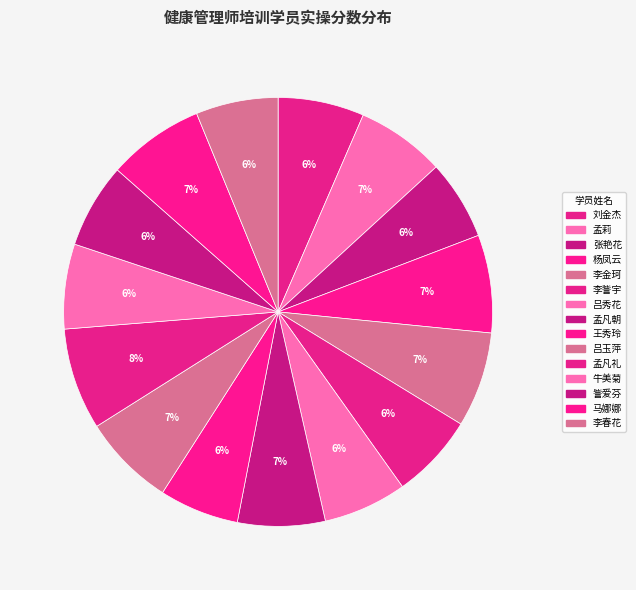

To the nearest percent, what is the difference between the largest and smallest slice percentages?

2%